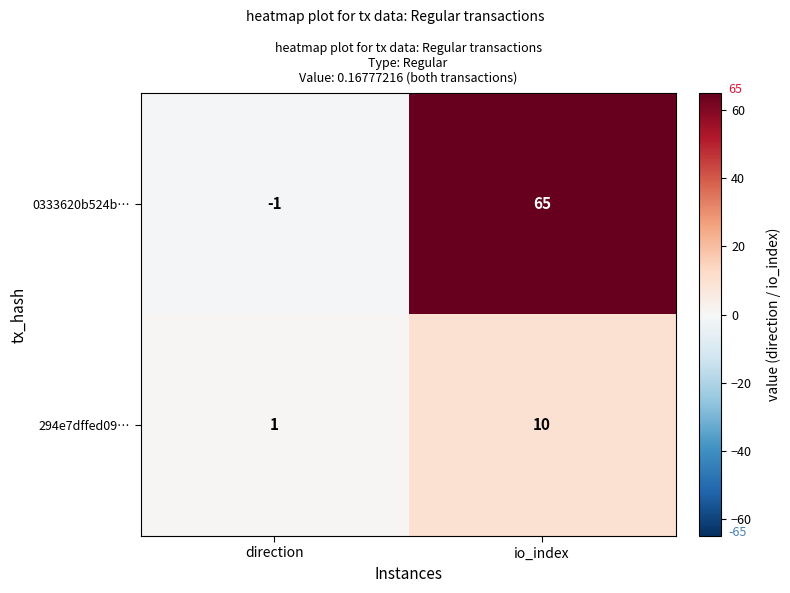

The 294e7dffed09… series shows 16 at io_index. True or false?

False